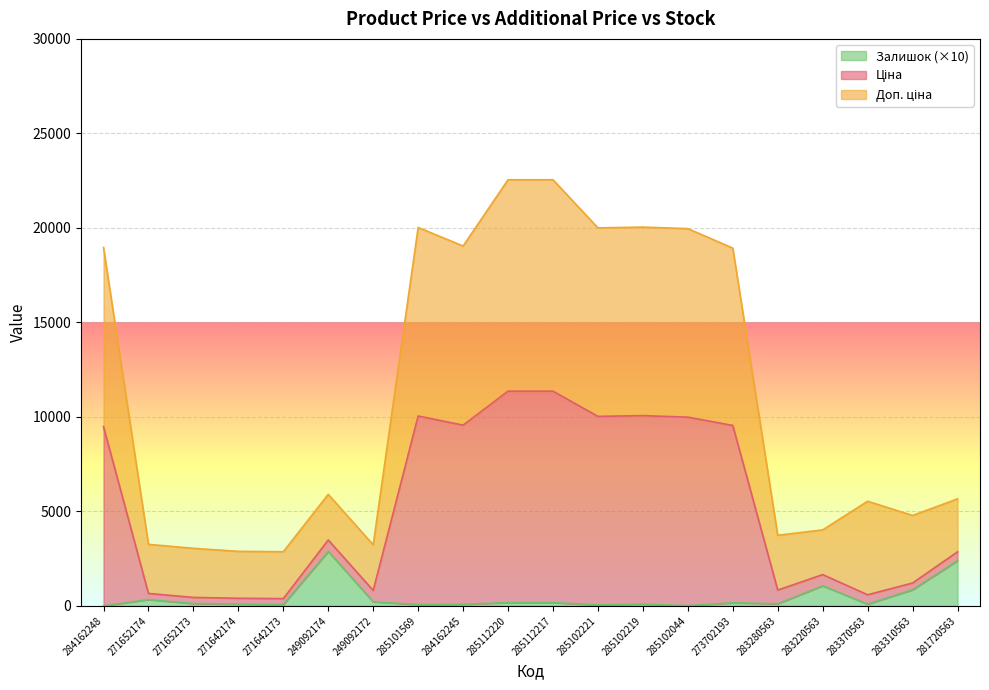

How many values in the Залишок series are below 120?

10